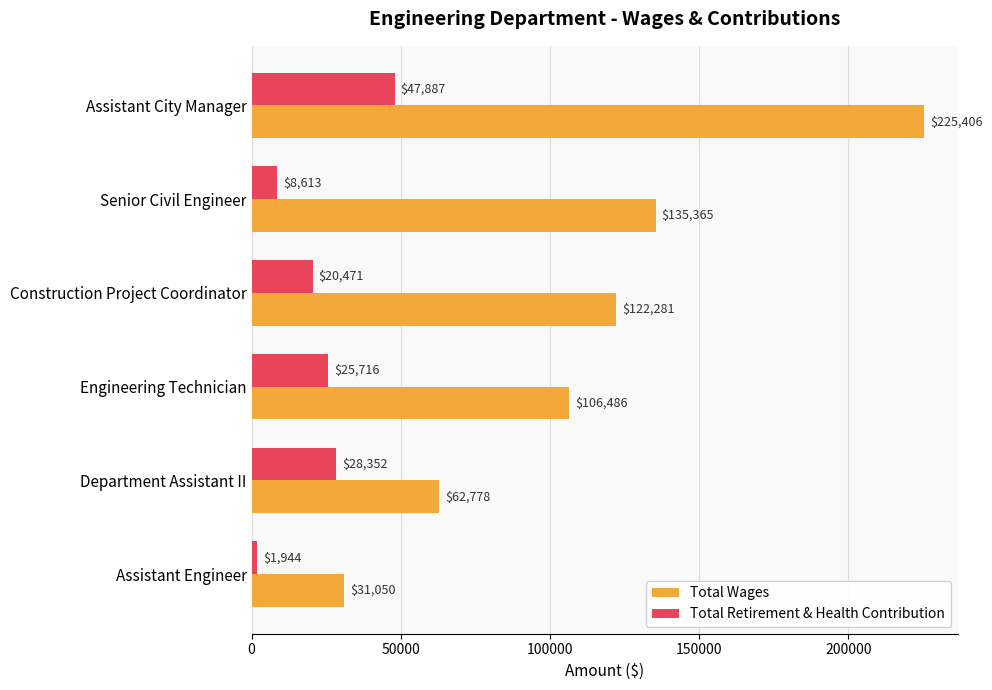

At which category is the sum across all series the highest?

Assistant City Manager